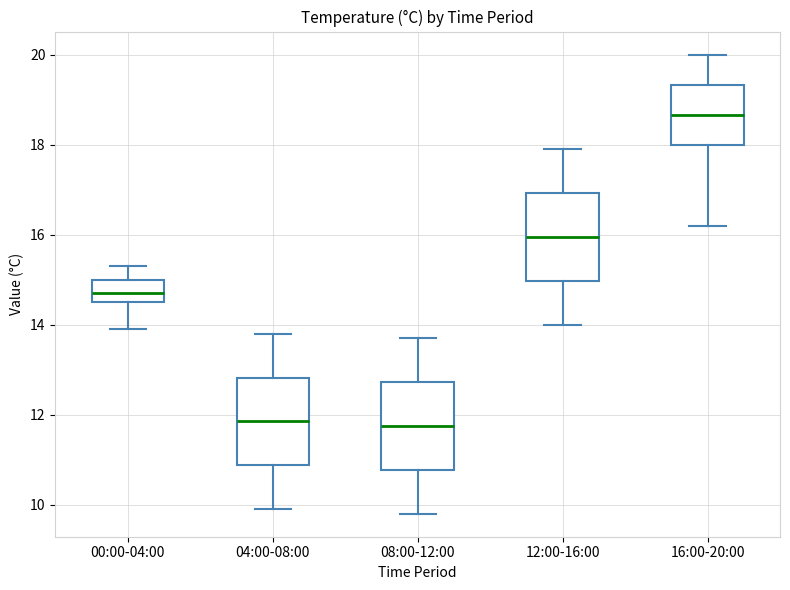

Reading left to right, read every box against the y-axis: the position of its median line, the range the box covers, and the ends of its whiskers. The values are not printed on the chart, so give them approximately, as read against the axis.

00:00-04:00: median 14.8, box 14.6 to 15.0, whiskers 14.0 to 15.4
04:00-08:00: median 11.8, box 10.8 to 12.8, whiskers 10.0 to 13.8
08:00-12:00: median 11.8, box 10.8 to 12.8, whiskers 9.8 to 13.8
12:00-16:00: median 16.0, box 15.0 to 17.0, whiskers 14.0 to 18.0
16:00-20:00: median 18.6, box 18.0 to 19.4, whiskers 16.2 to 20.0